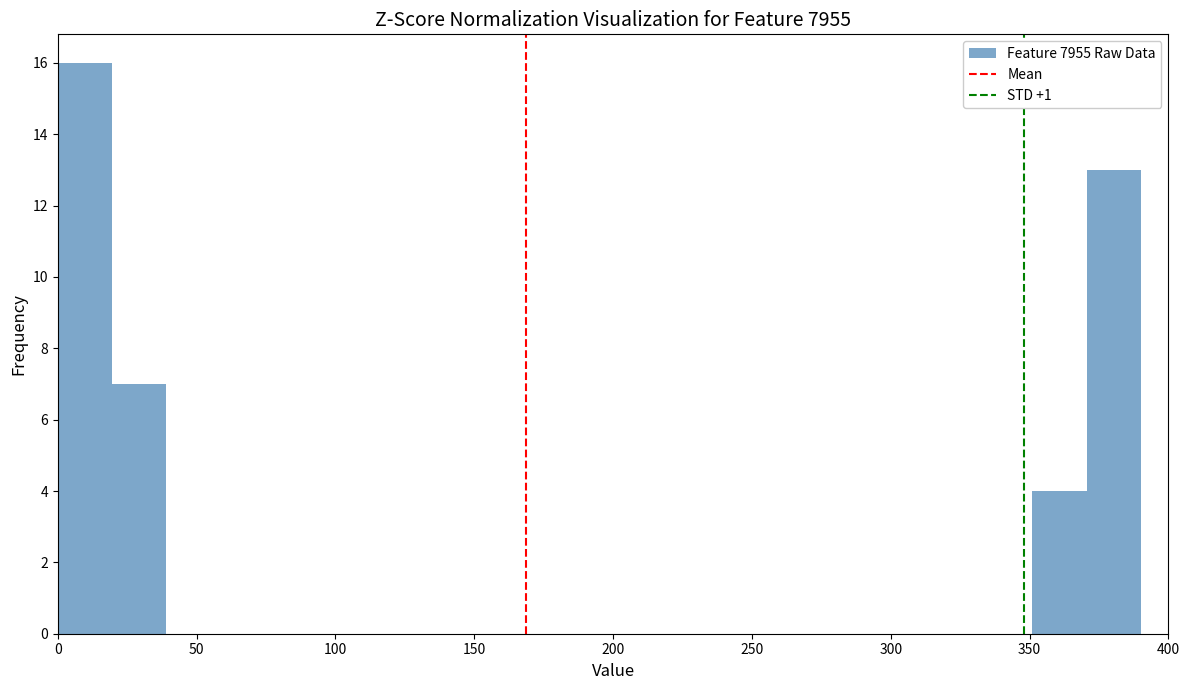

Around what value on the x-axis is the tallest bar? Give the approximate position of its centre, as read against the axis.

10